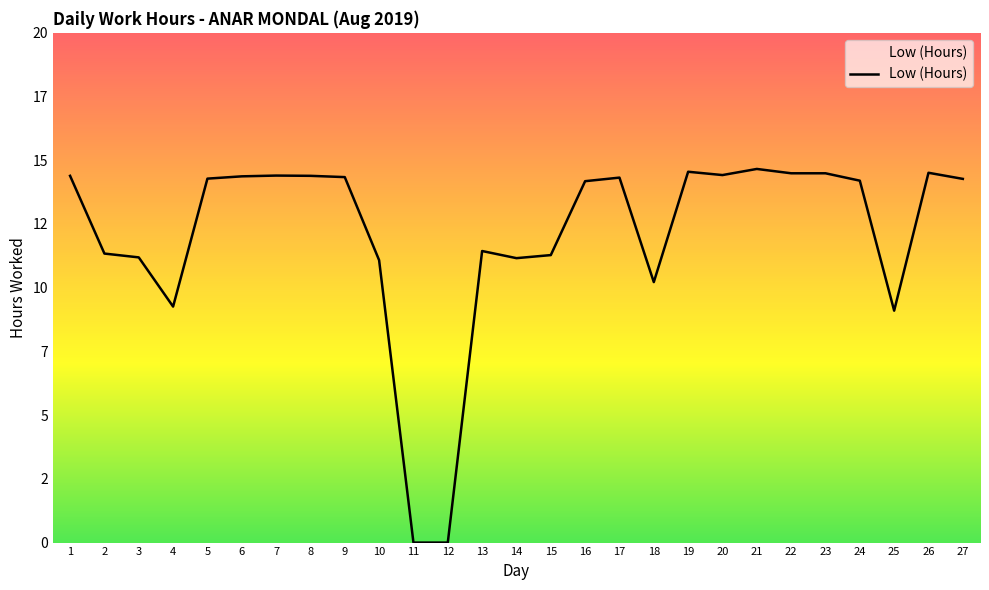

Does the chart display data point markers on the line(s)?

No